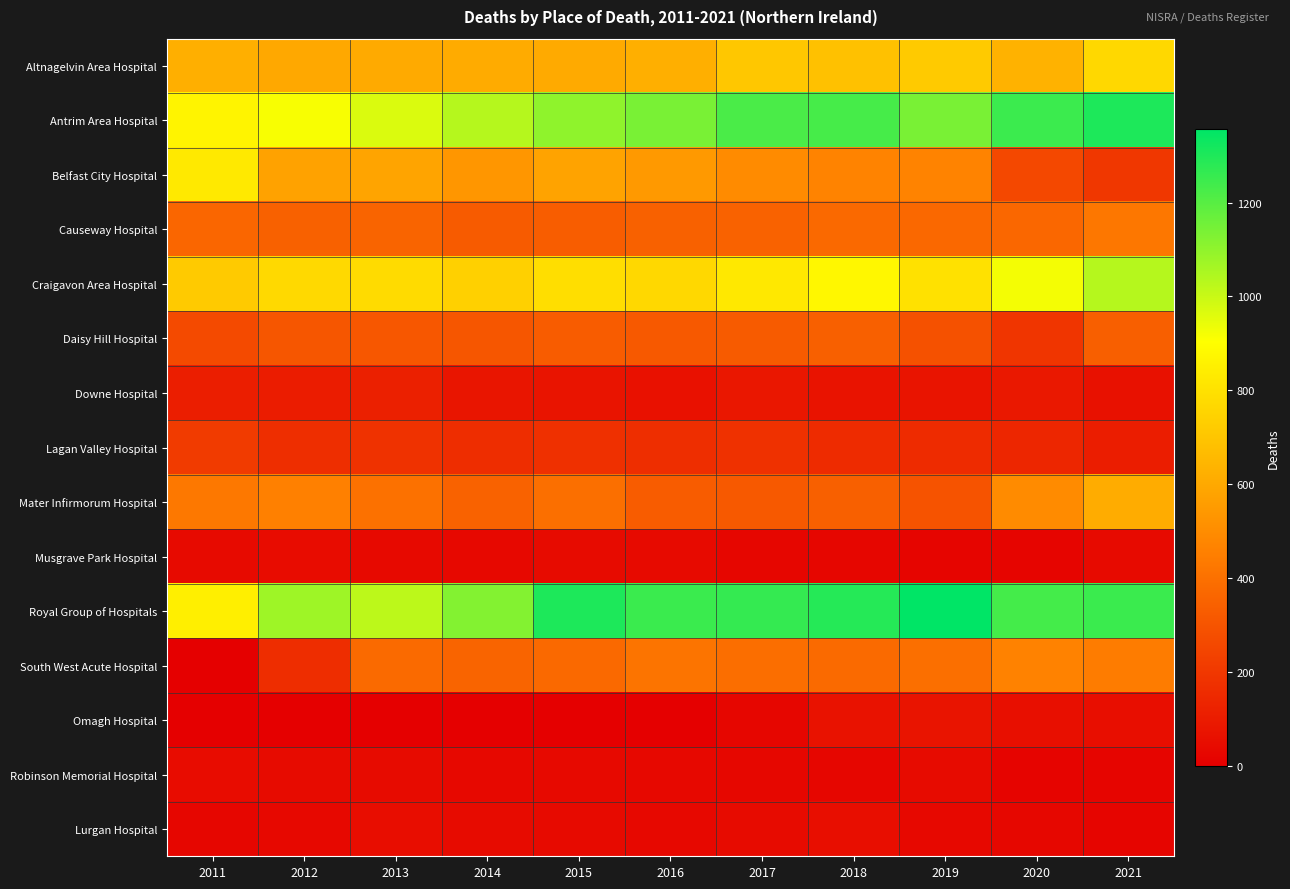

How many series are shown in this chart?

15